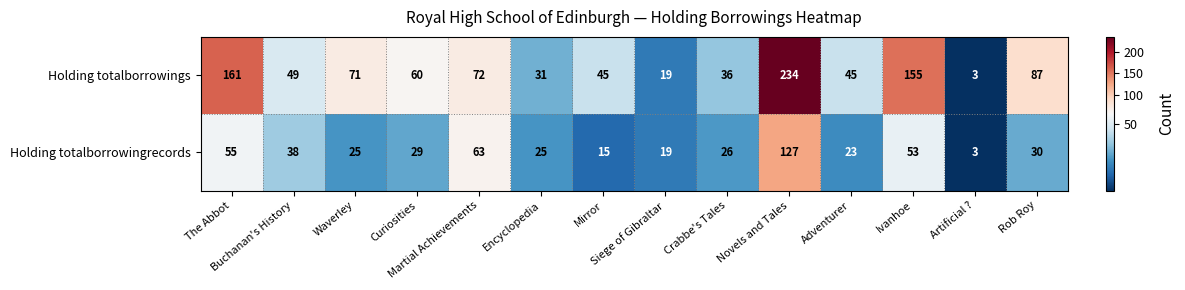

What is the average value of the Holding totalborrowings series?

76